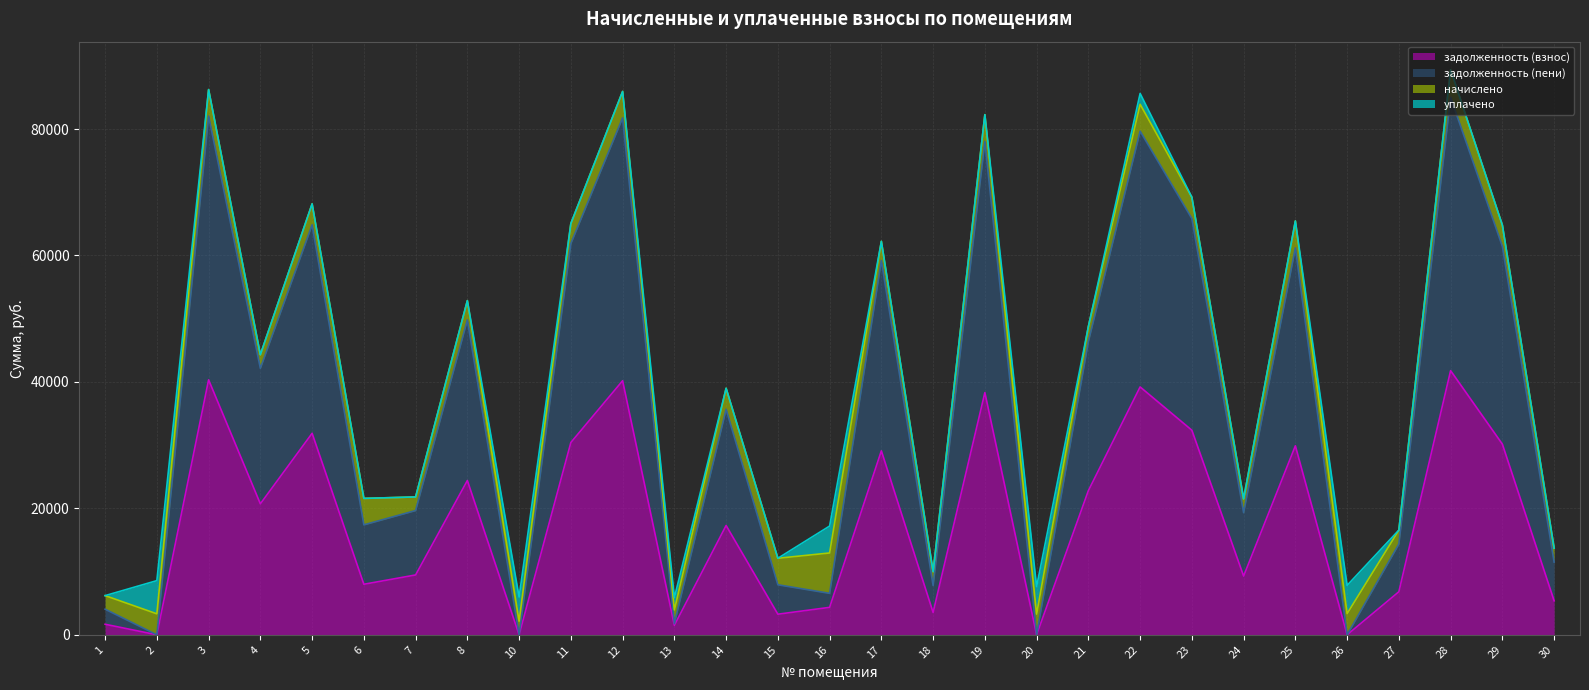

In задолженность (взнос), how many points are lower than both neighbors (excluding endpoints)?

10